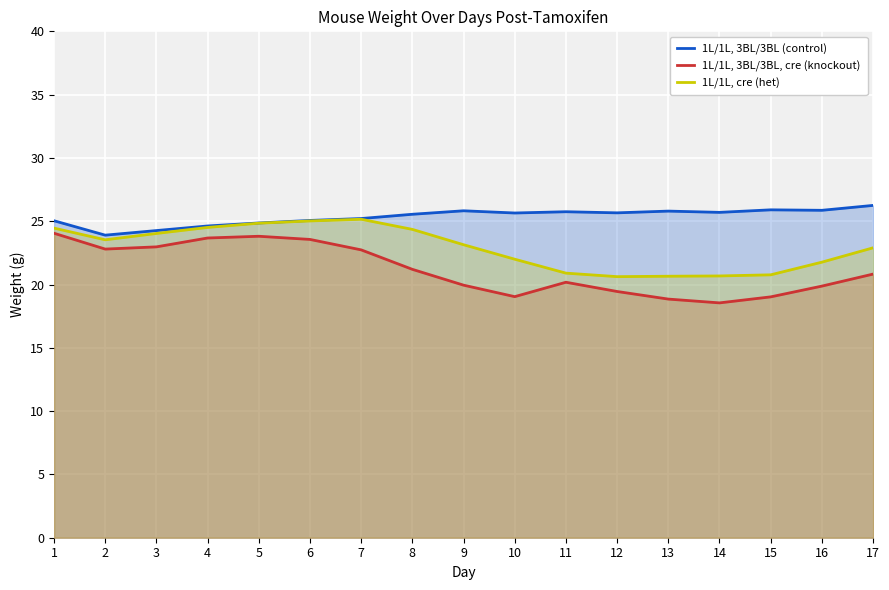

What are all the series names shown in the legend?

1L/1L, 3BL/3BL (control), 1L/1L, 3BL/3BL, cre (knockout), 1L/1L, cre (het)